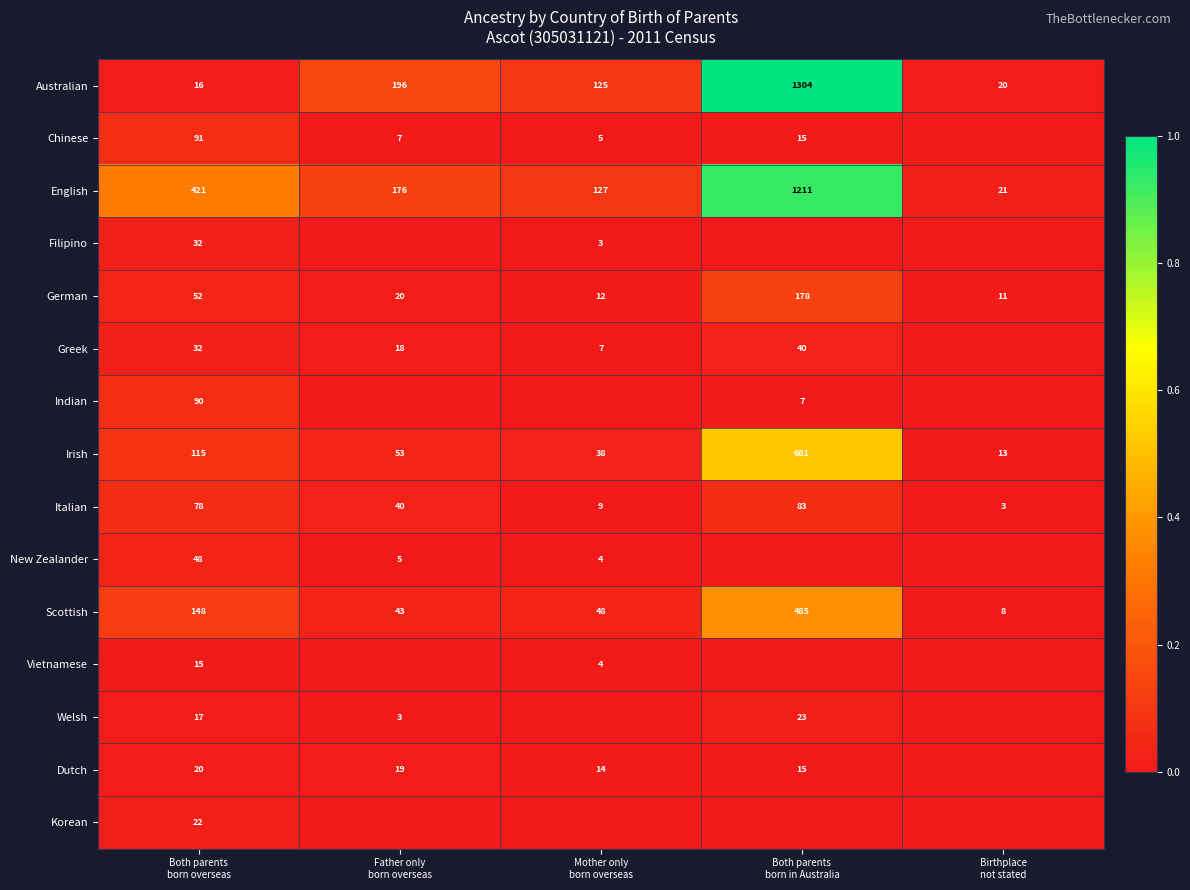

What is the average value of the Italian series?

43